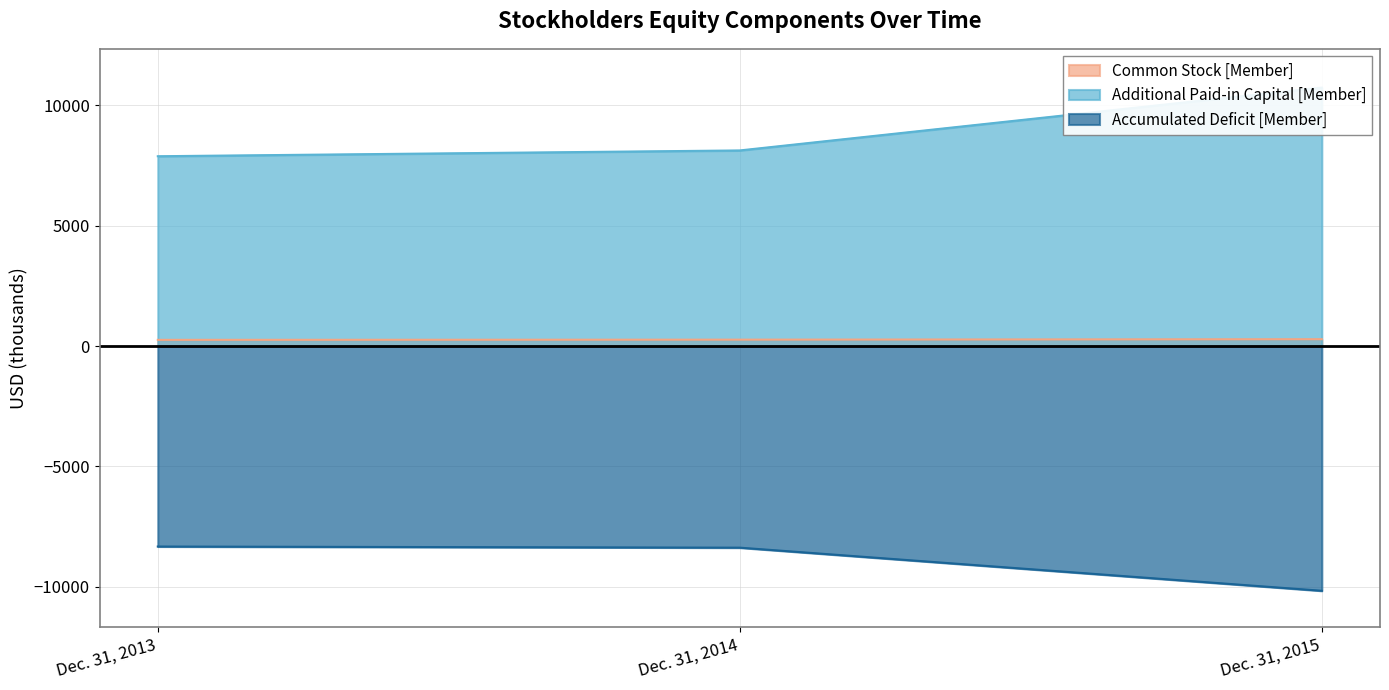

At how many categories does at least one series exceed 7207?

3